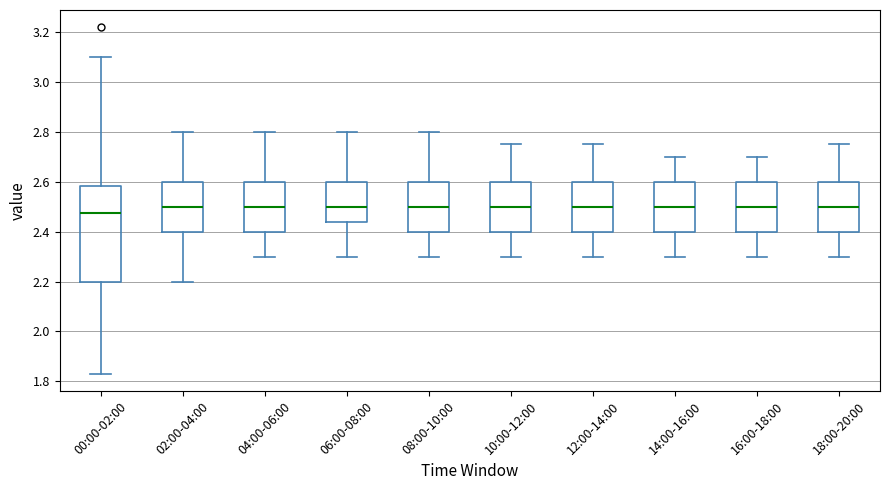

Where is the upper edge of the box for 08:00-10:00 on the y-axis? The values are not printed on the chart, so give them approximately, as read against the axis.

2.60